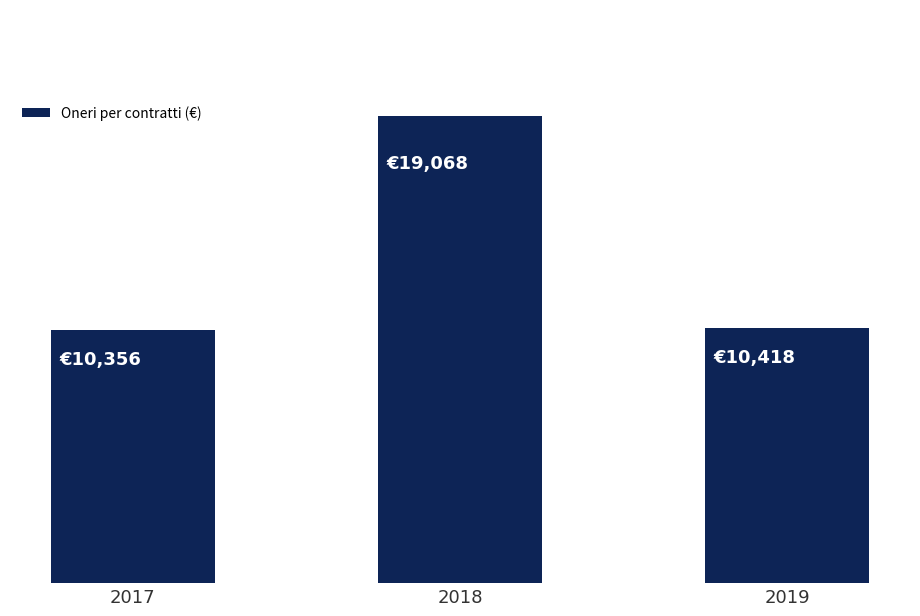

Reading left to right, what are all the values shown in this chart?

2017=10356	2018=19068	2019=10418